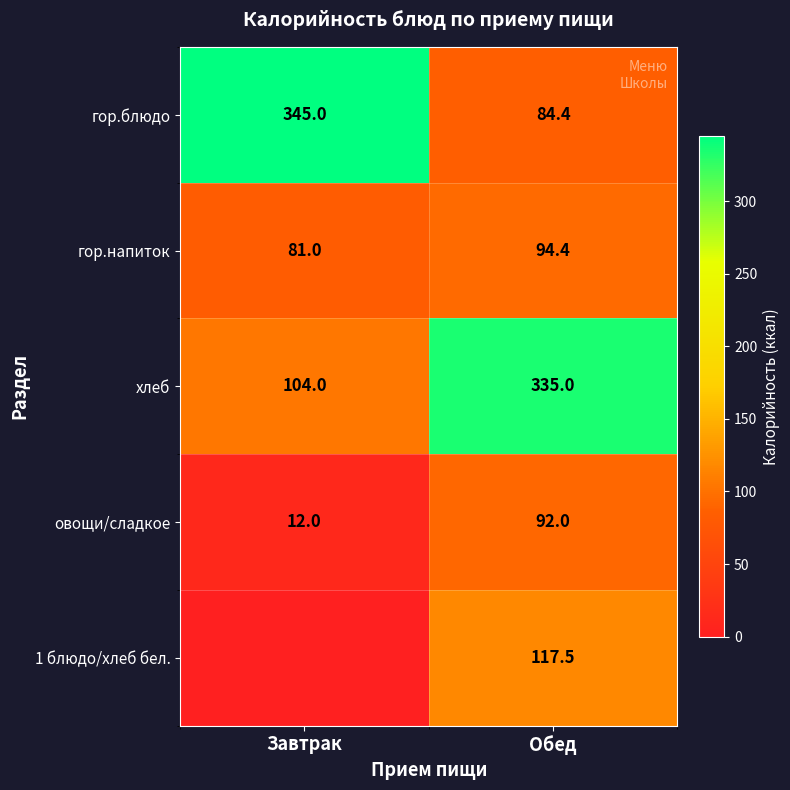

What is the approximate value of гор.блюдо at Обед?

84.4